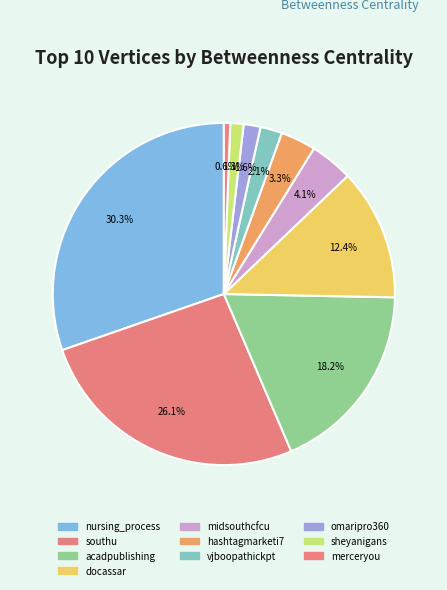

To the nearest percent, what portion does southu represent?

26%